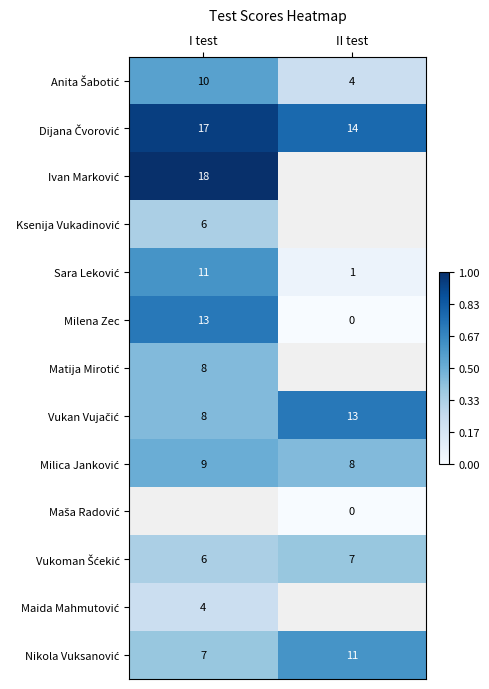

The Milica Janković series shows 2.2 at II test. True or false?

False